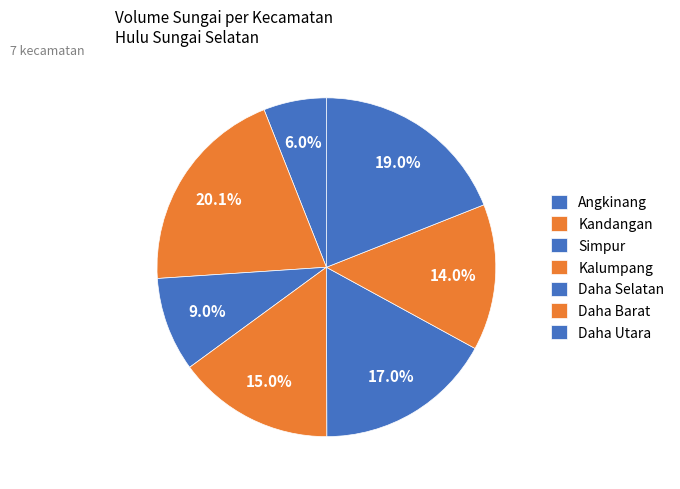

Count the number of slices in the pie.

7